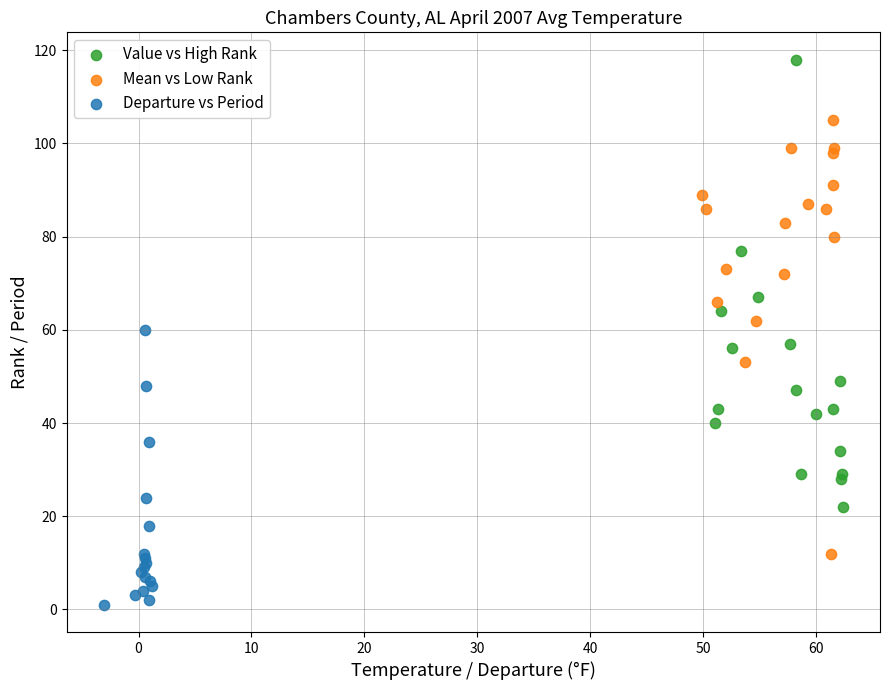

Which series reaches the maximum Y coordinate?

Value vs High Rank